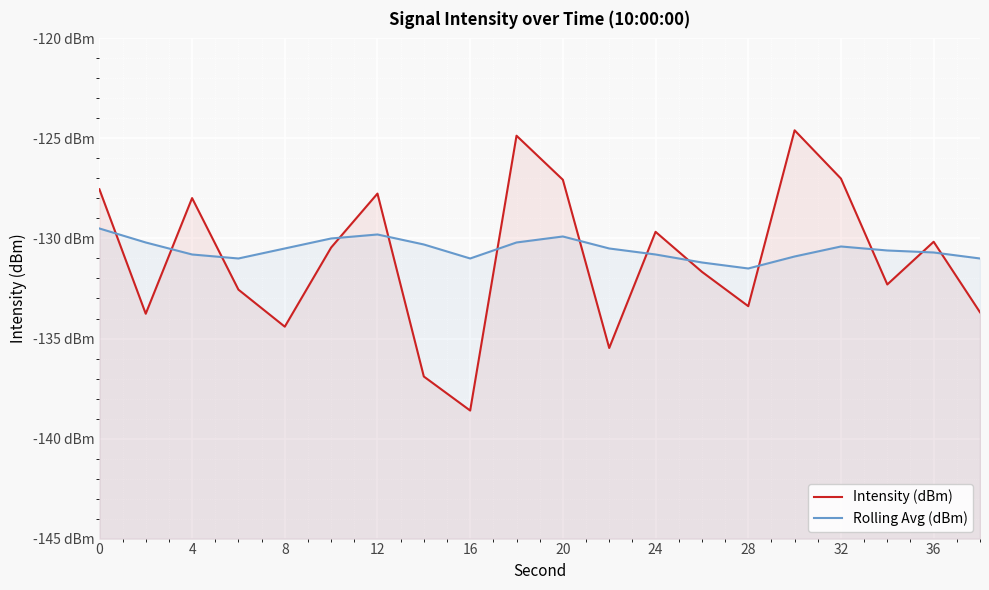

Rank the series by their average value, from highest to lowest.

Rolling Avg (dBm), Intensity (dBm)